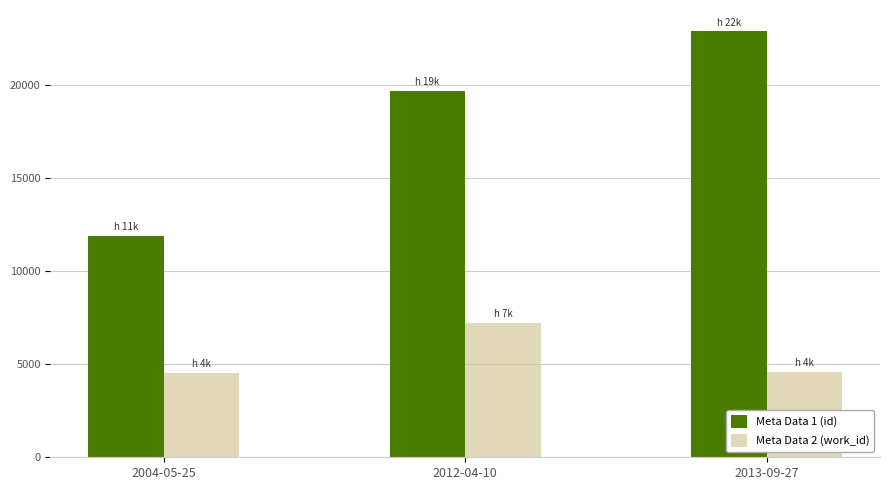

At which category does the chart reach its peak across all series?

2013-09-27